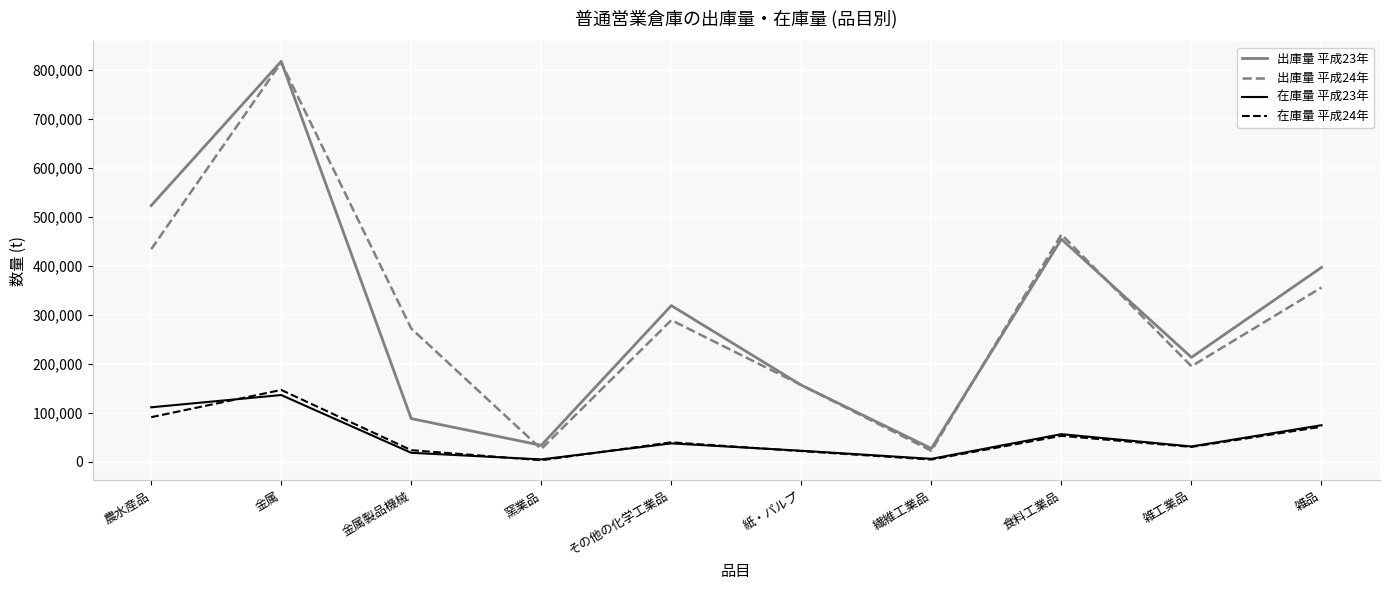

What is the spread (max minus min) of values at 金属製品機械?

253417